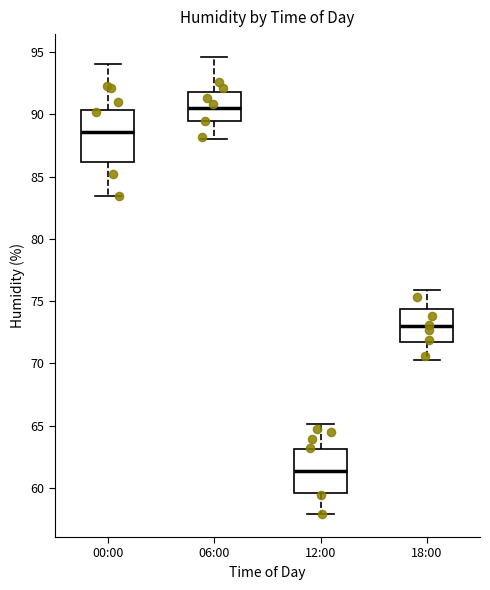

Reading left to right, read every box against the y-axis: the position of its median line, the range the box covers, and the ends of its whiskers. The values are not printed on the chart, so give them approximately, as read against the axis.

00:00: median 88.5, box 86.0 to 90.5, whiskers 83.5 to 94.0
06:00: median 90.5, box 89.5 to 92.0, whiskers 88.0 to 94.5
12:00: median 61.5, box 59.5 to 63.0, whiskers 58.0 to 65.0
18:00: median 73.0, box 71.5 to 74.5, whiskers 70.5 to 76.0